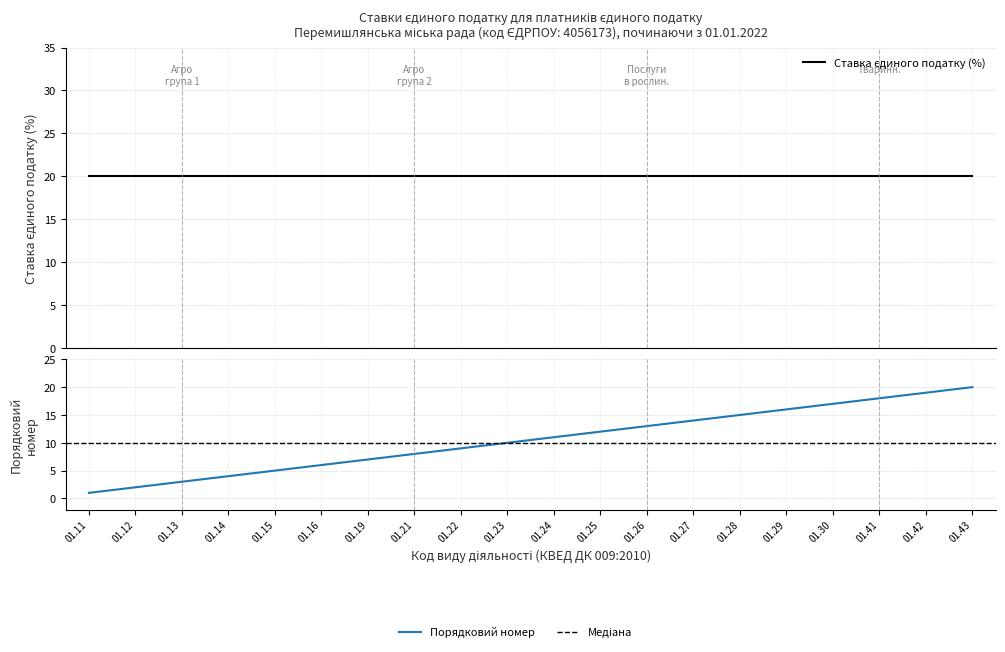

How many values are below 11?

10